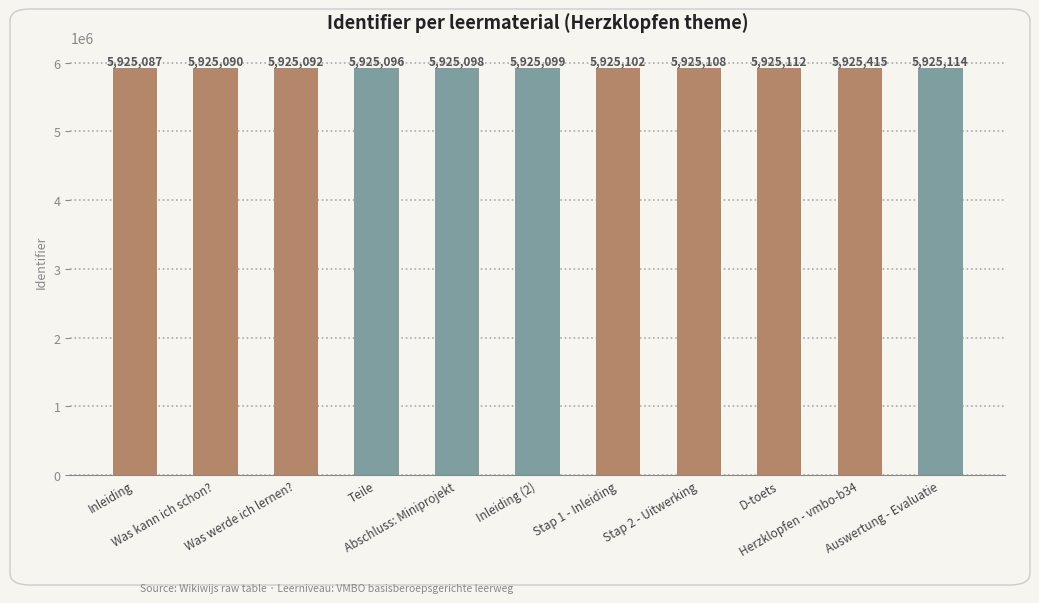

What is the label of the 10th bar from the right?

Was kann ich schon?